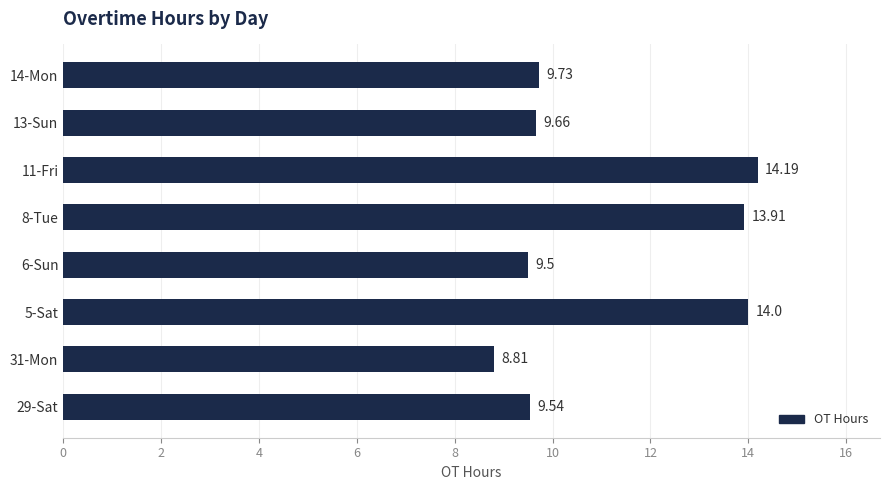

What is the ratio of the value at 14-Mon to the value at 29-Sat?

1.0